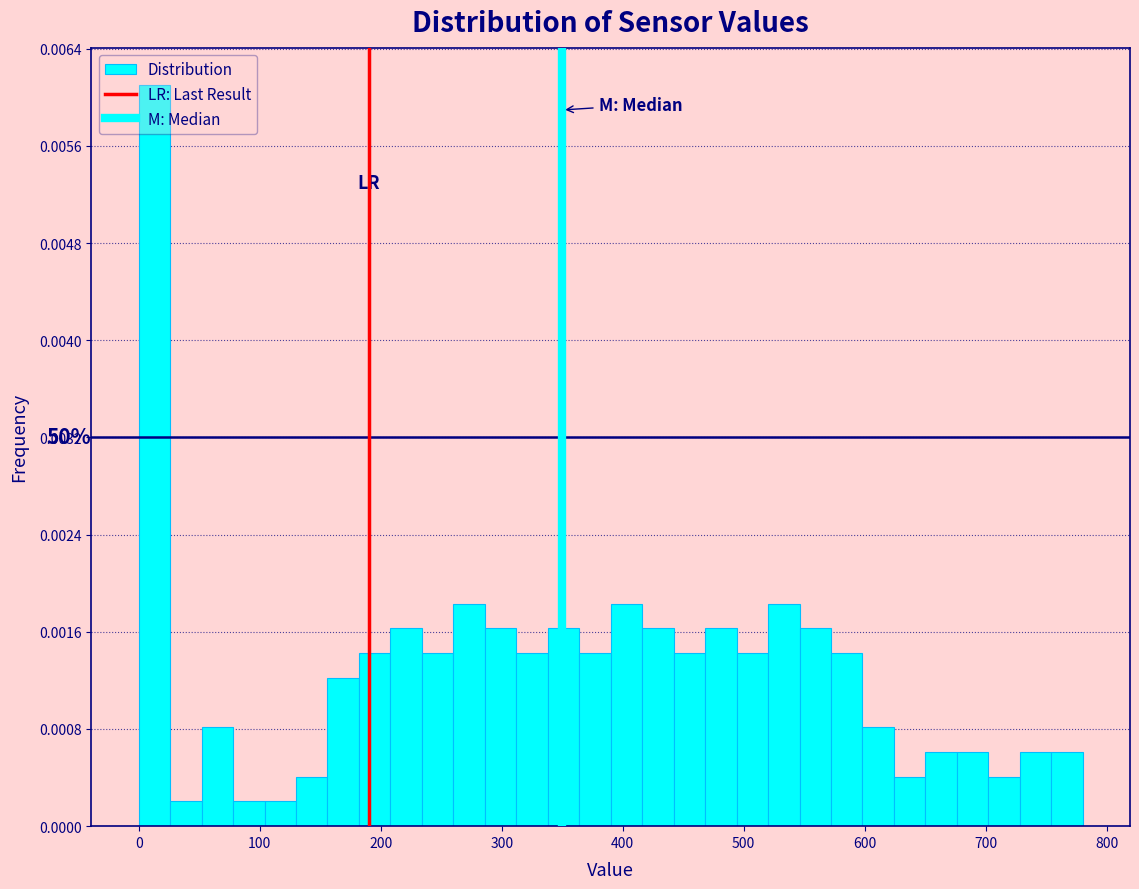

Read against the x-axis, roughly where is the centre of the tallest bar?

10